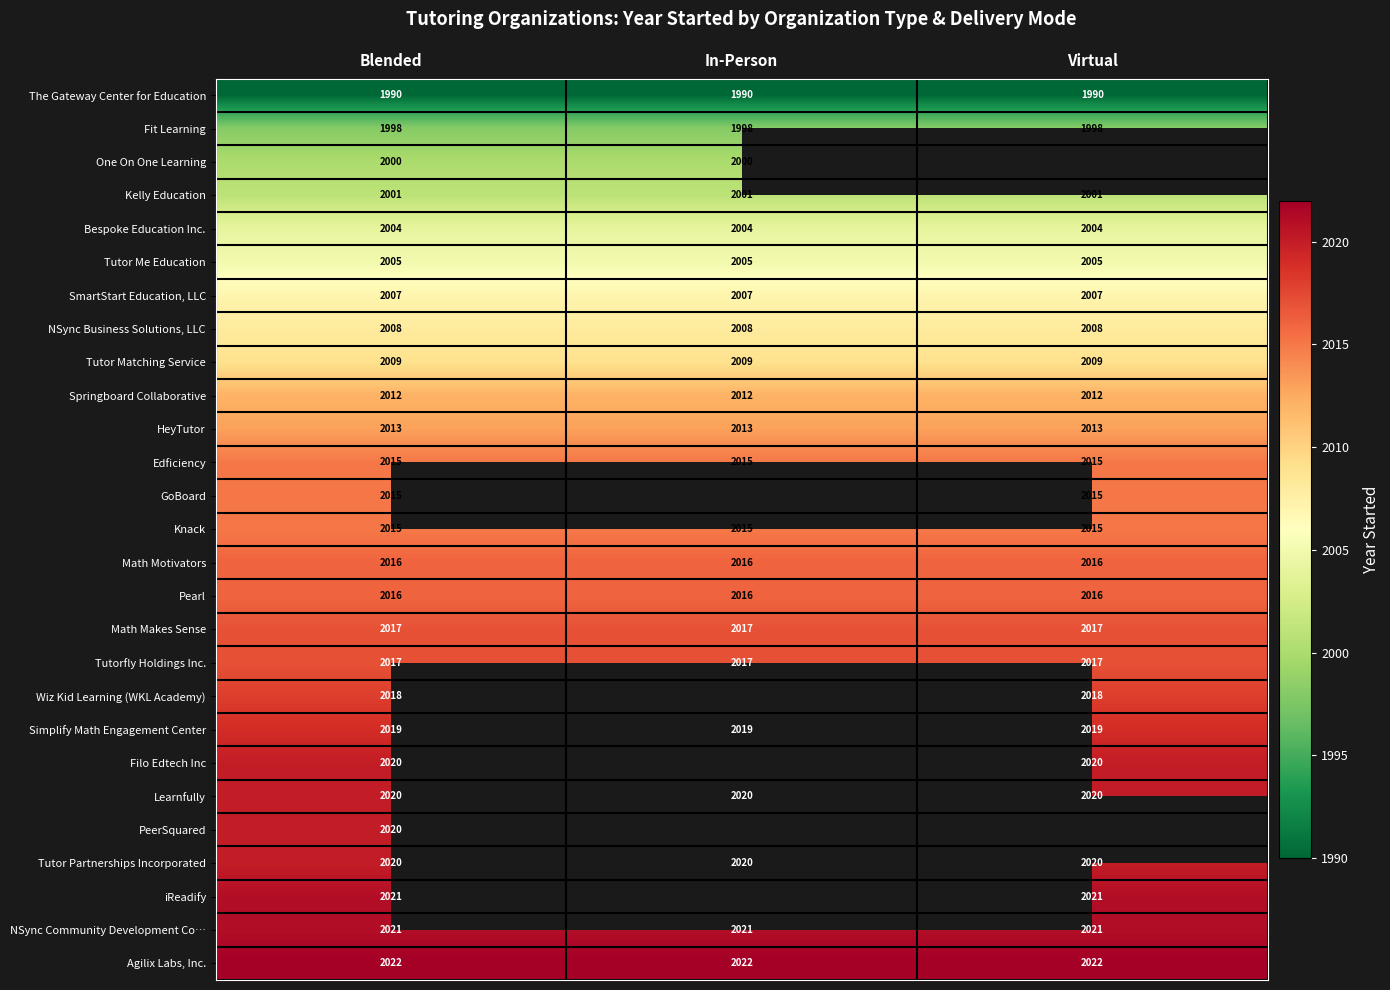

At which category is the sum across all series the highest?

Blended